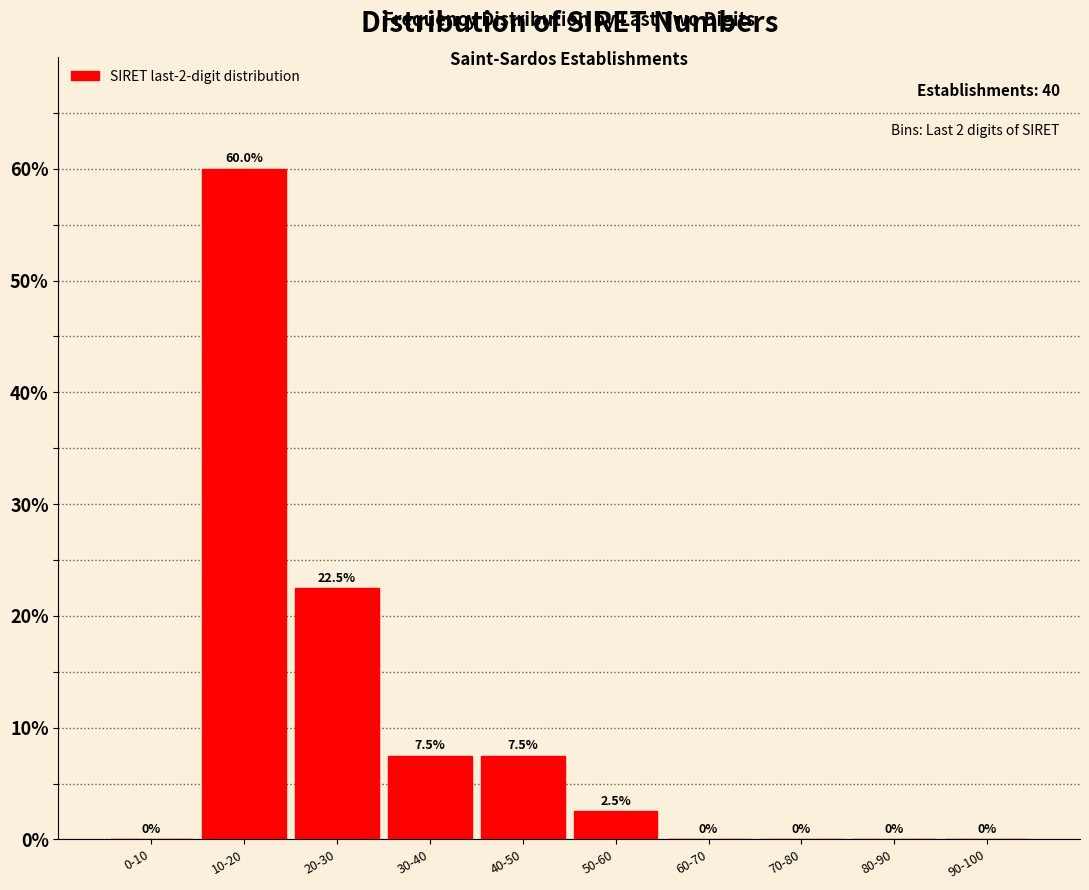

Reading left to right, extract all data points from this chart.

0-10=0.0	10-20=60.0	20-30=22.5	30-40=7.5	40-50=7.5	50-60=2.5	60-70=0.0	70-80=0.0	80-90=0.0	90-100=0.0